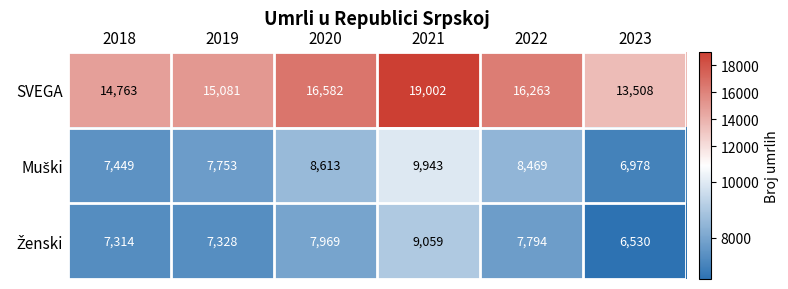

Which category has the highest value across all series?

2021